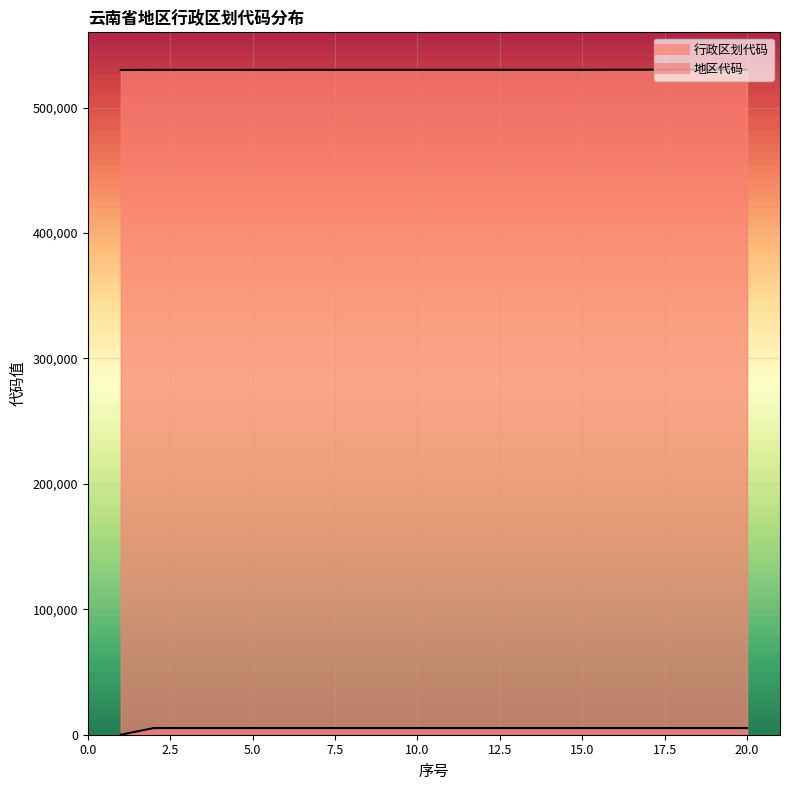

What is the value of the 地区代码 point at the 14th from the left?

5301